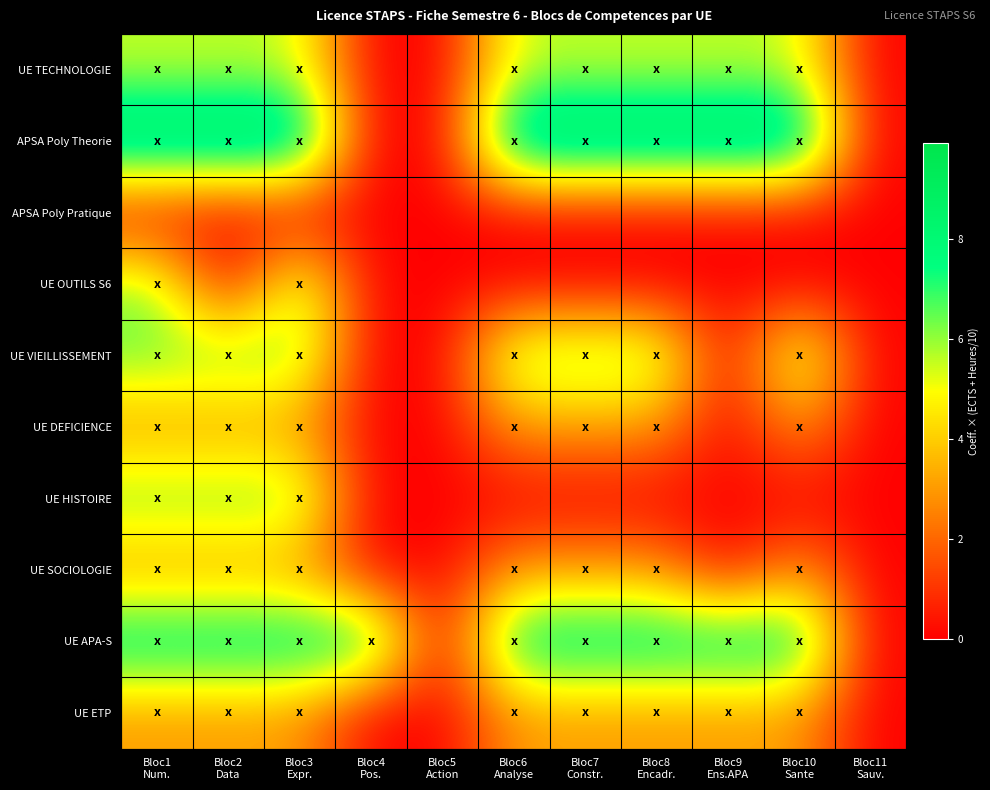

Reading right to left, list all the values displayed in this chart.

UE TECHNOLOGIE: Bloc11
Sauv.=0.0	Bloc10
Sante=5.5	Bloc9
Ens.APA=5.5	Bloc8
Encadr.=5.5	Bloc7
Constr.=5.5	Bloc6
Analyse=5.5	Bloc5
Action=0.0	Bloc4
Pos.=0.0	Bloc3
Expr.=5.5	Bloc2
Data=5.5	Bloc1
Num.=5.5
APSA Poly Theorie: Bloc11
Sauv.=0.0	Bloc10
Sante=9.9	Bloc9
Ens.APA=9.9	Bloc8
Encadr.=9.9	Bloc7
Constr.=9.9	Bloc6
Analyse=9.9	Bloc5
Action=0.0	Bloc4
Pos.=0.0	Bloc3
Expr.=9.9	Bloc2
Data=9.9	Bloc1
Num.=9.9
APSA Poly Pratique: Bloc11
Sauv.=0.0	Bloc10
Sante=0.0	Bloc9
Ens.APA=0.0	Bloc8
Encadr.=0.0	Bloc7
Constr.=0.0	Bloc6
Analyse=0.0	Bloc5
Action=0.0	Bloc4
Pos.=0.0	Bloc3
Expr.=0.0	Bloc2
Data=0.0	Bloc1
Num.=0.0
UE OUTILS S6: Bloc11
Sauv.=0.0	Bloc10
Sante=0.0	Bloc9
Ens.APA=0.0	Bloc8
Encadr.=0.0	Bloc7
Constr.=0.0	Bloc6
Analyse=0.0	Bloc5
Action=0.0	Bloc4
Pos.=0.0	Bloc3
Expr.=6.2	Bloc2
Data=0.0	Bloc1
Num.=6.2
UE VIEILLISSEMENT: Bloc11
Sauv.=0.0	Bloc10
Sante=6.4	Bloc9
Ens.APA=0.0	Bloc8
Encadr.=6.4	Bloc7
Constr.=6.4	Bloc6
Analyse=6.4	Bloc5
Action=0.0	Bloc4
Pos.=0.0	Bloc3
Expr.=6.4	Bloc2
Data=6.4	Bloc1
Num.=6.4
UE DEFICIENCE: Bloc11
Sauv.=0.0	Bloc10
Sante=3.0	Bloc9
Ens.APA=0.0	Bloc8
Encadr.=3.0	Bloc7
Constr.=3.0	Bloc6
Analyse=3.0	Bloc5
Action=0.0	Bloc4
Pos.=0.0	Bloc3
Expr.=3.0	Bloc2
Data=3.0	Bloc1
Num.=3.0
UE HISTOIRE: Bloc11
Sauv.=0.0	Bloc10
Sante=0.0	Bloc9
Ens.APA=0.0	Bloc8
Encadr.=0.0	Bloc7
Constr.=0.0	Bloc6
Analyse=0.0	Bloc5
Action=0.0	Bloc4
Pos.=0.0	Bloc3
Expr.=6.4	Bloc2
Data=6.4	Bloc1
Num.=6.4
UE SOCIOLOGIE: Bloc11
Sauv.=0.0	Bloc10
Sante=3.0	Bloc9
Ens.APA=0.0	Bloc8
Encadr.=3.0	Bloc7
Constr.=3.0	Bloc6
Analyse=3.0	Bloc5
Action=0.0	Bloc4
Pos.=0.0	Bloc3
Expr.=3.0	Bloc2
Data=3.0	Bloc1
Num.=3.0
UE APA-S: Bloc11
Sauv.=0.0	Bloc10
Sante=8.4	Bloc9
Ens.APA=8.4	Bloc8
Encadr.=8.4	Bloc7
Constr.=8.4	Bloc6
Analyse=8.4	Bloc5
Action=0.0	Bloc4
Pos.=8.4	Bloc3
Expr.=8.4	Bloc2
Data=8.4	Bloc1
Num.=8.4
UE ETP: Bloc11
Sauv.=0.0	Bloc10
Sante=3.0	Bloc9
Ens.APA=3.0	Bloc8
Encadr.=3.0	Bloc7
Constr.=3.0	Bloc6
Analyse=3.0	Bloc5
Action=0.0	Bloc4
Pos.=0.0	Bloc3
Expr.=3.0	Bloc2
Data=3.0	Bloc1
Num.=3.0